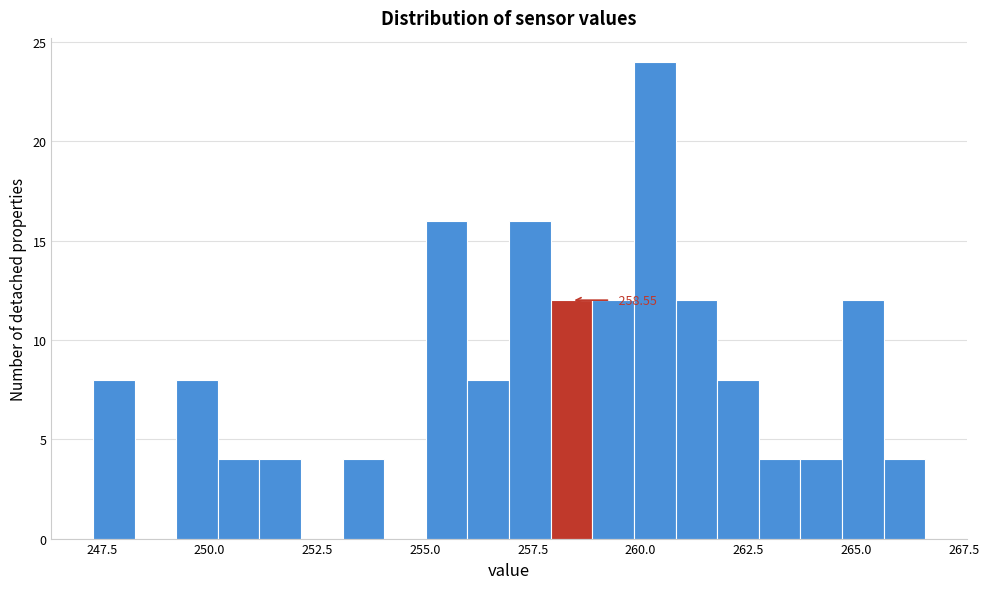

Around what value on the x-axis is the tallest bar? Give the approximate position of its centre, as read against the axis.

260.5